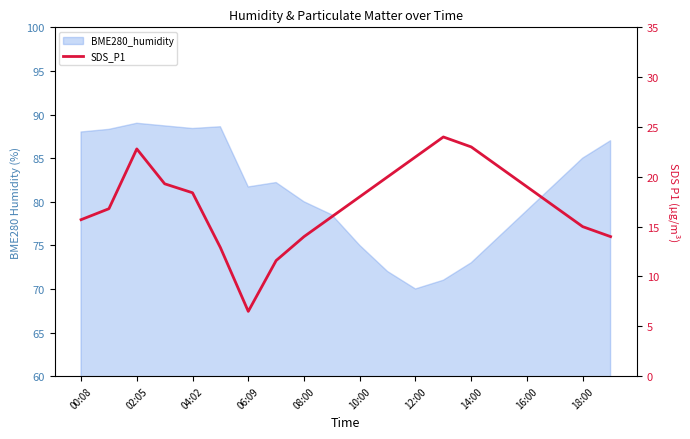

How many lines are shown in the chart?

1